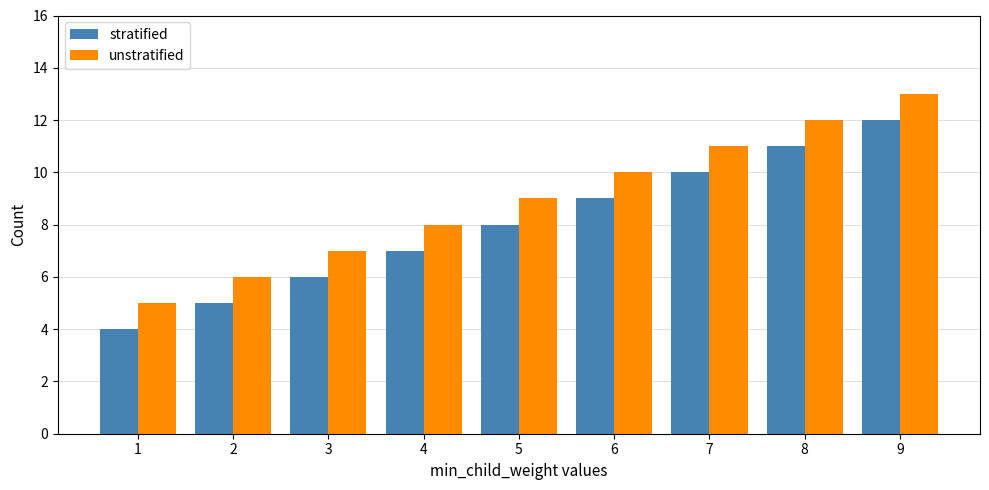

Count the stratified values in the range 6 to 10.

5